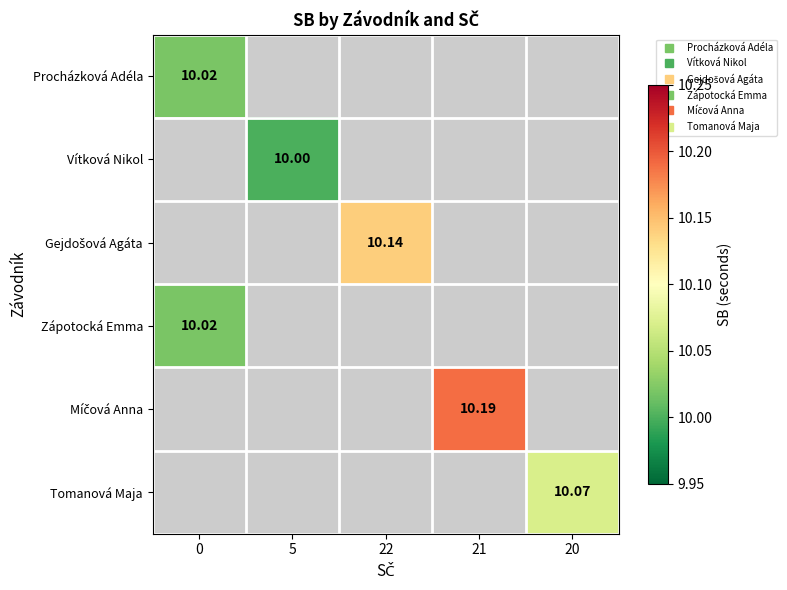

What is the smallest value displayed?

10.0